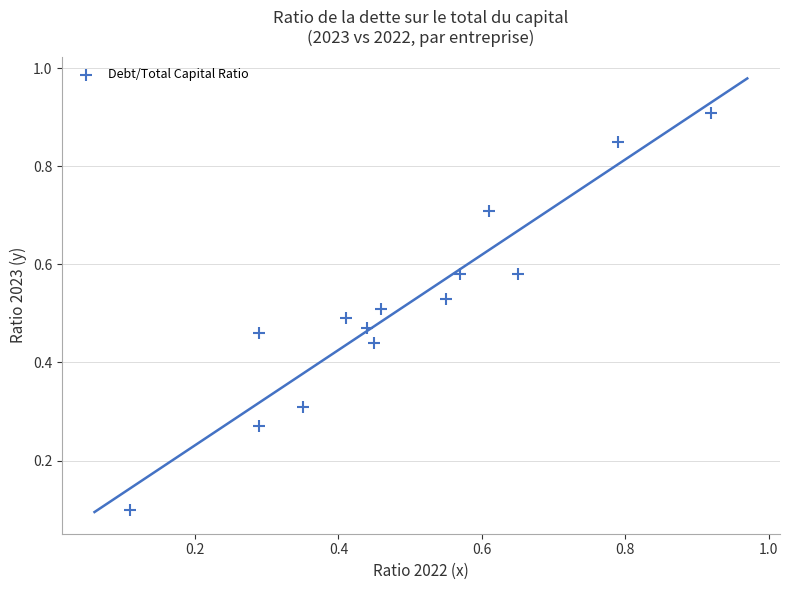

How many data points are displayed?

14